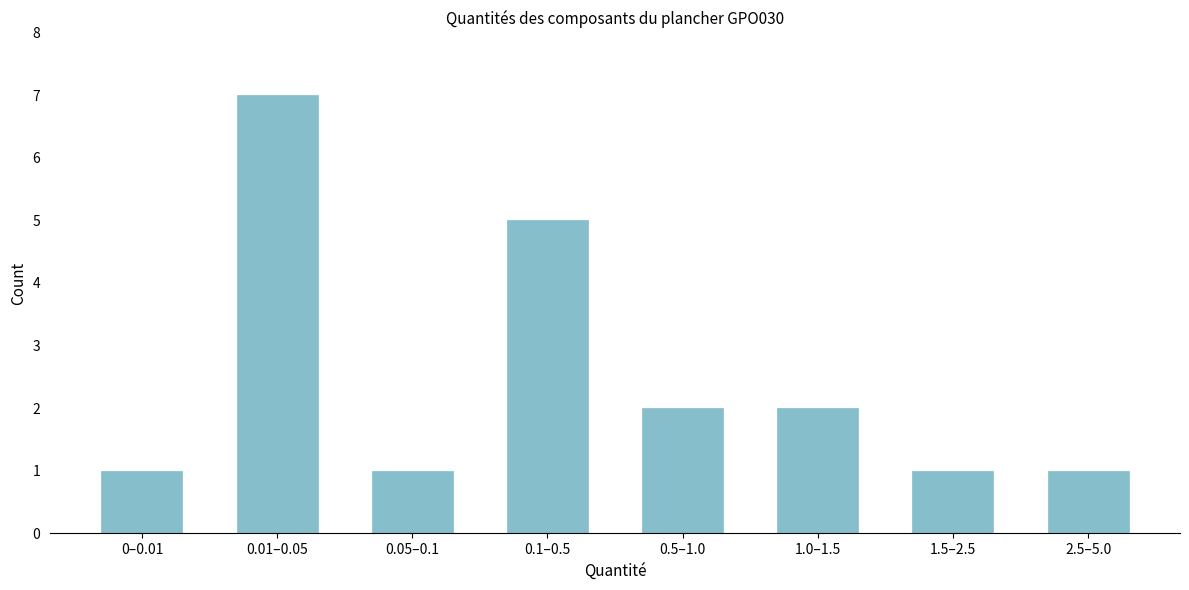

Reading left to right, what are all the values shown in this chart?

0–0.01=1	0.01–0.05=7	0.05–0.1=1	0.1–0.5=5	0.5–1.0=2	1.0–1.5=2	1.5–2.5=1	2.5–5.0=1